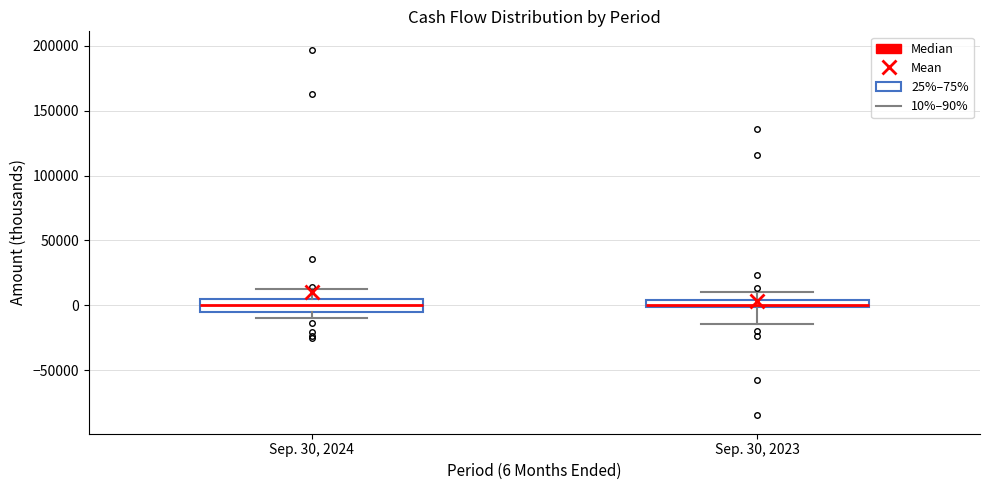

Where is the upper edge of the box for Sep. 30, 2023 on the y-axis? The values are not printed on the chart, so give them approximately, as read against the axis.

5000